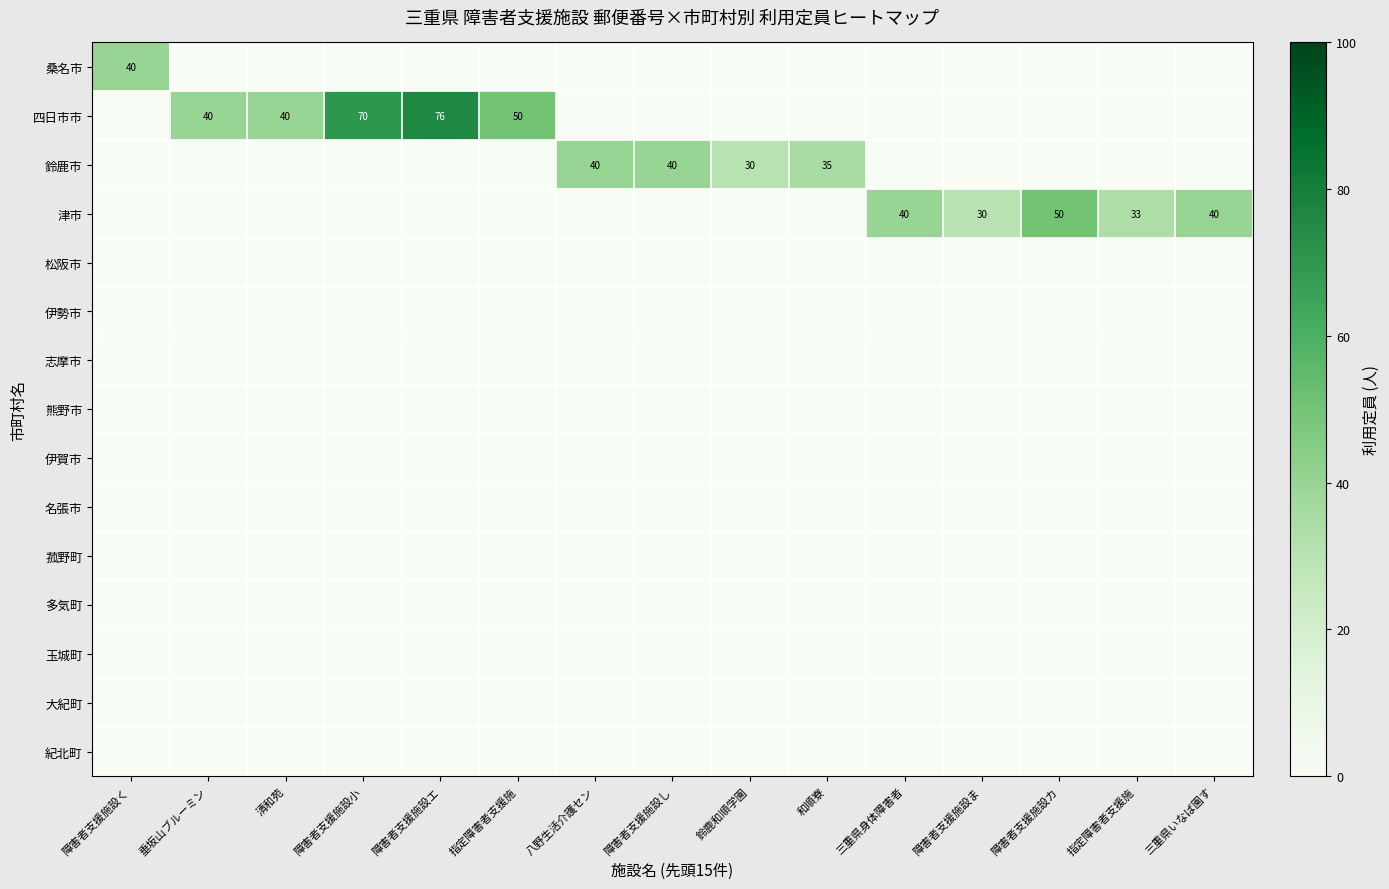

What is the greatest value displayed?

76